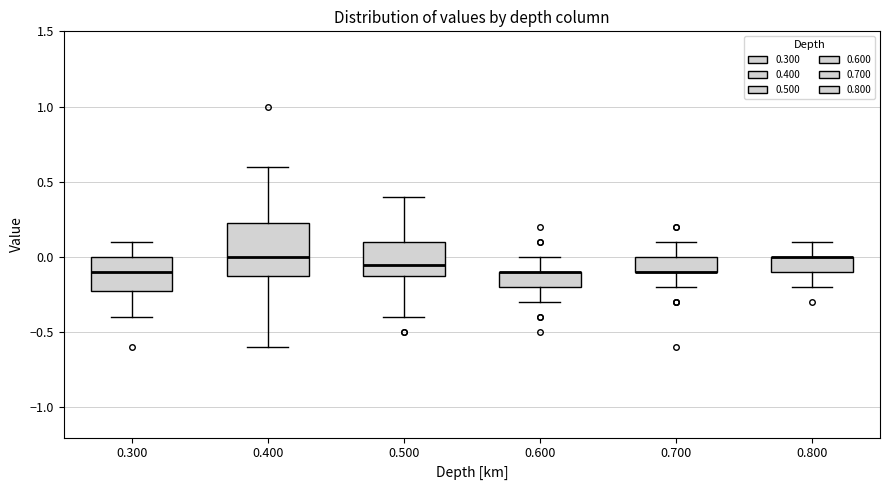

Reading left to right, transcribe this box plot: for each box, give where its median line is, the range the box spans, and where its two whiskers end, as read against the y-axis. The values are not printed on the chart, so give them approximately, as read against the axis.

0.300: median -0.10, box -0.20 to 0.00, whiskers -0.40 to 0.10
0.400: median 0.00, box -0.10 to 0.25, whiskers -0.60 to 0.60
0.500: median -0.05, box -0.10 to 0.10, whiskers -0.40 to 0.40
0.600: median -0.10 (drawn on the box's upper edge), box -0.20 to -0.10, whiskers -0.30 to 0.00
0.700: median -0.10 (drawn on the box's lower edge), box -0.10 to 0.00, whiskers -0.20 to 0.10
0.800: median 0.00 (drawn on the box's upper edge), box -0.10 to 0.00, whiskers -0.20 to 0.10